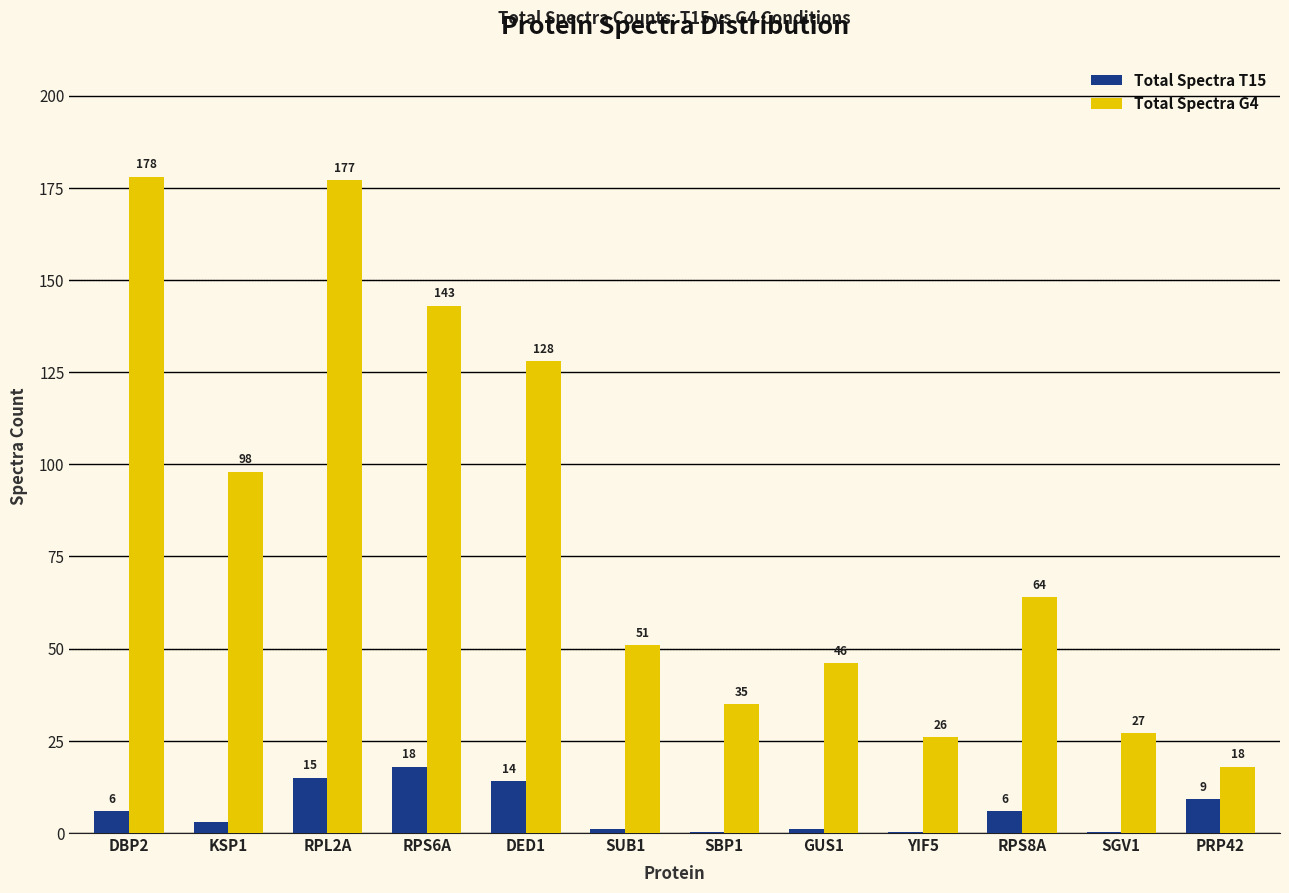

What is the approximate value of Total Spectra G4 at KSP1?

98.0